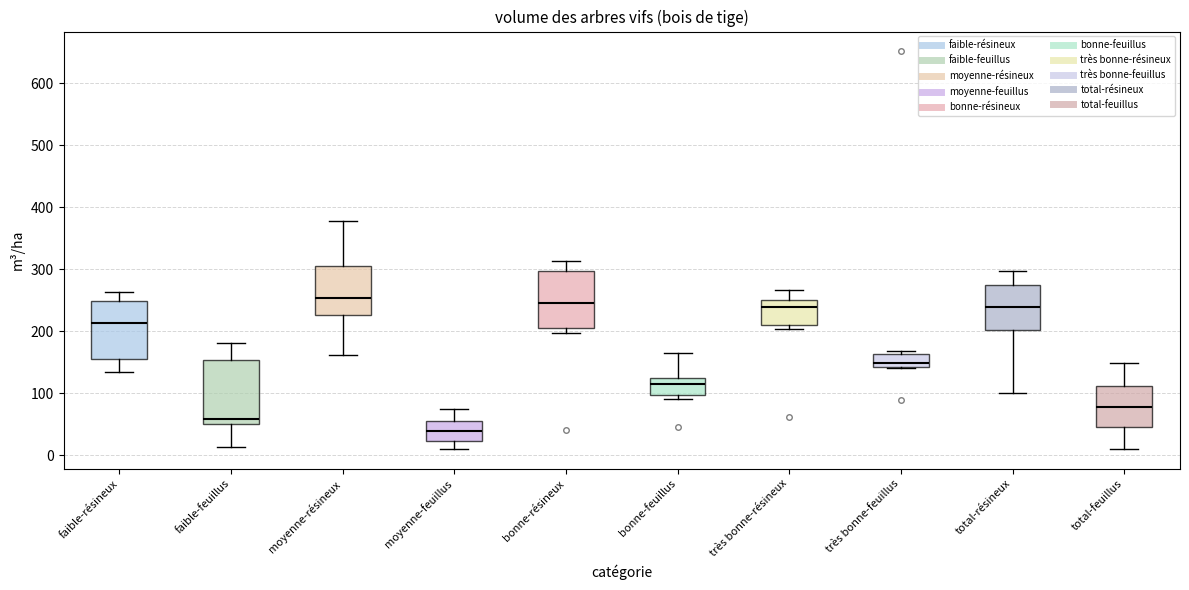

Which box's median line is the lowest?

moyenne-feuillus